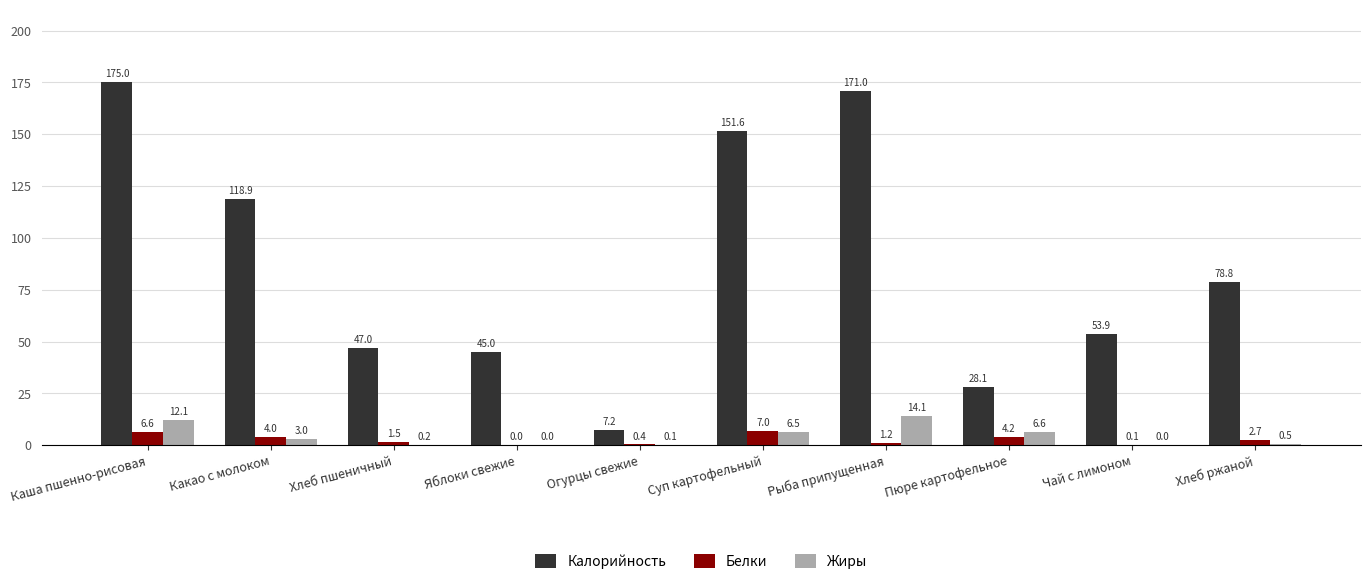

The Калорийность series shows 151.6 at Суп картофельный. True or false?

True